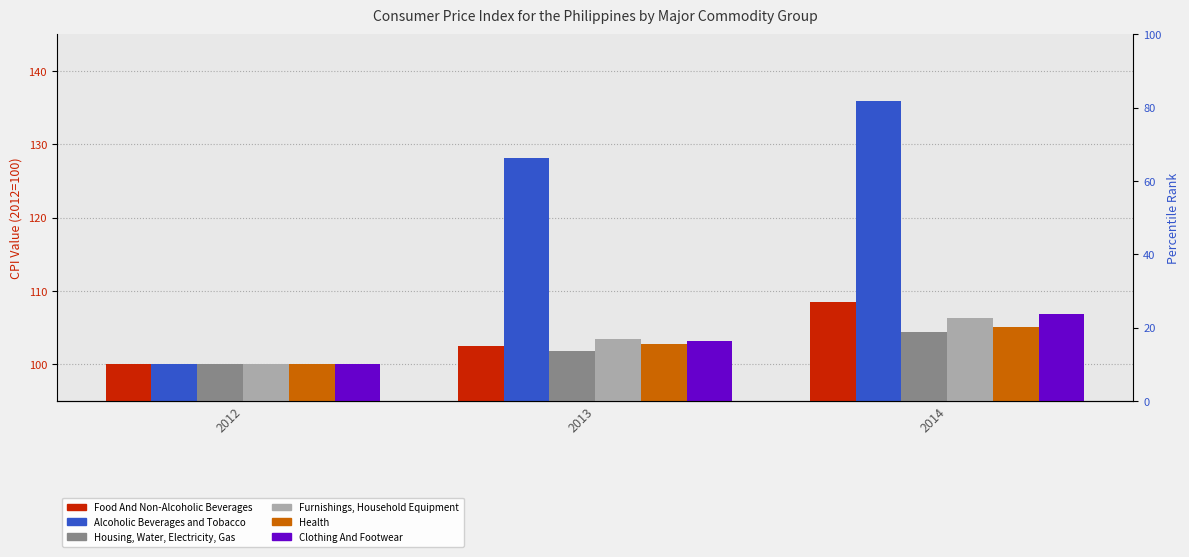

Is the value of Housing, Water, Electricity, Gas at 2013 greater than the value of Clothing And Footwear at 2012?

Yes